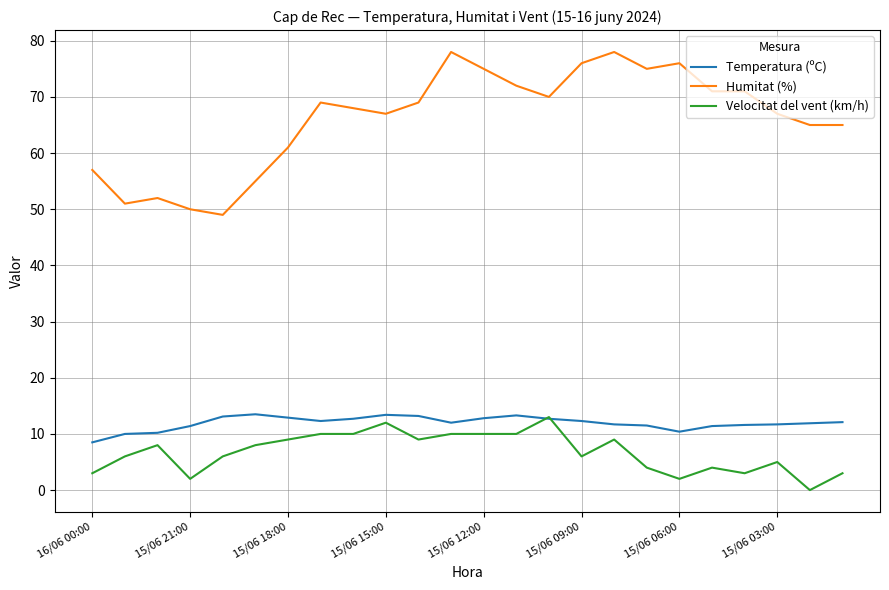

What is the maximum value shown in the chart?

78.0